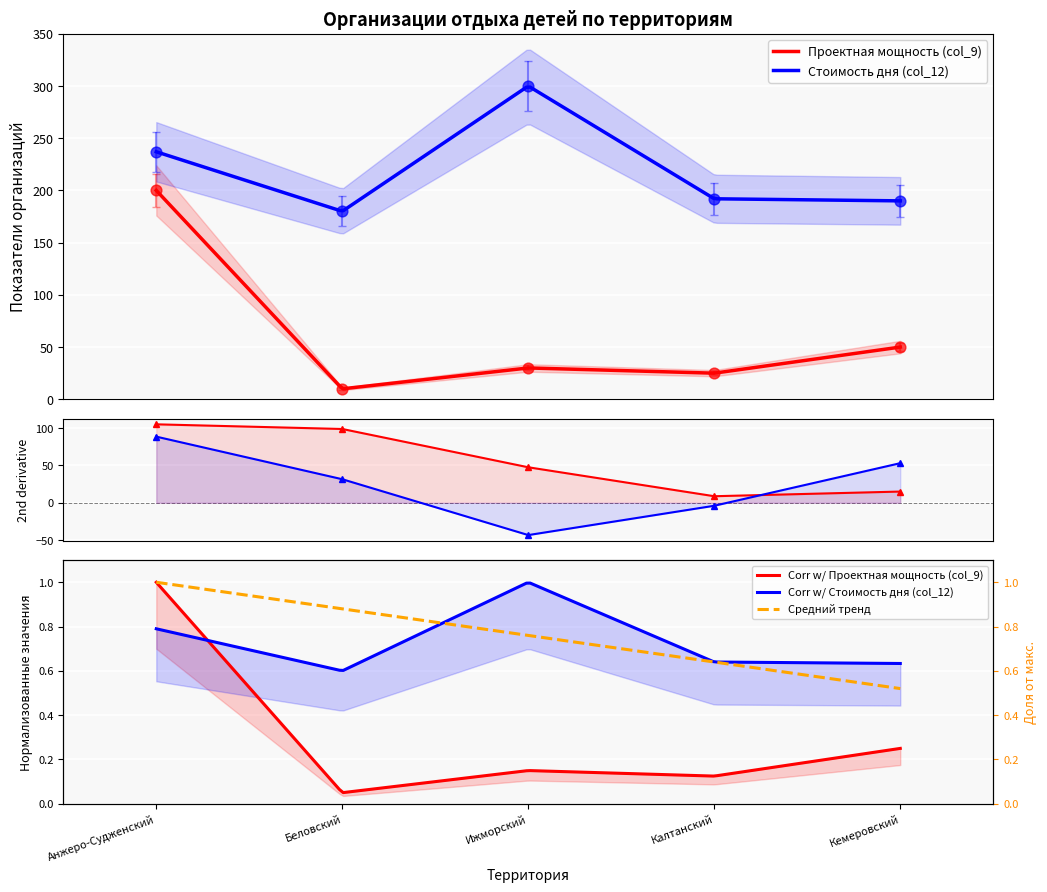

Which series reaches the minimum Y coordinate?

Проектная мощность (col_9)